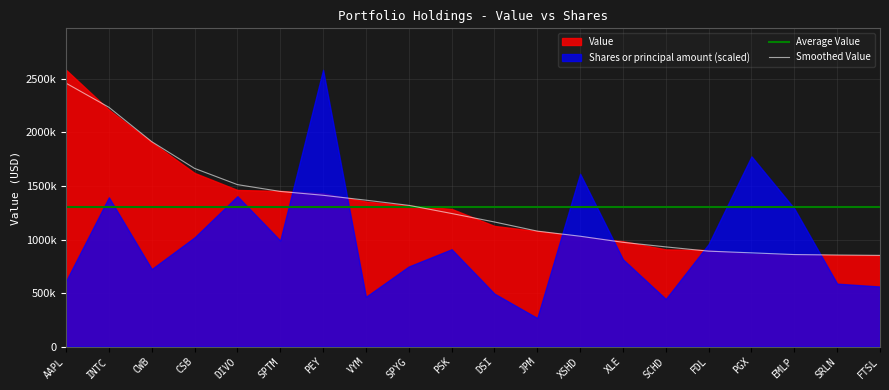

Where does the data first go above 1243333?

AAPL